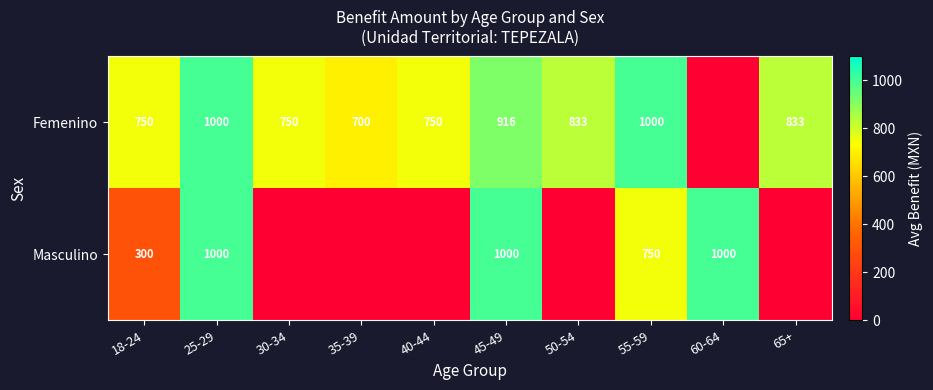

At which category is the sum across all series the highest?

25-29